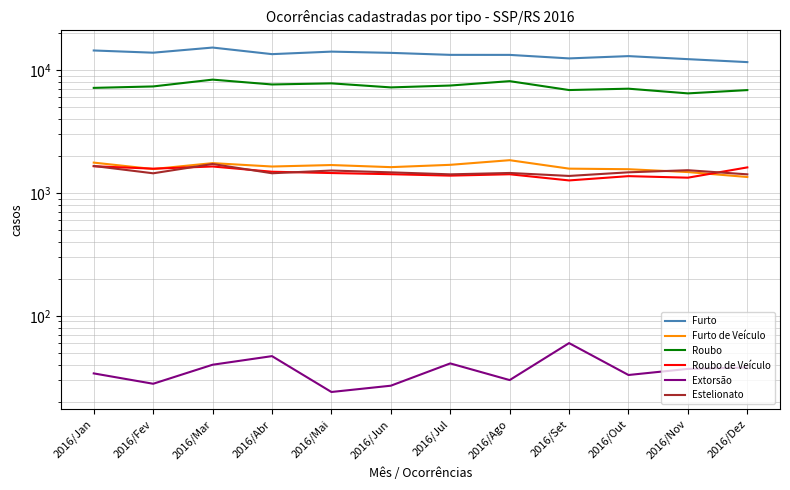

What is the minimum value for Estelionato?

1377